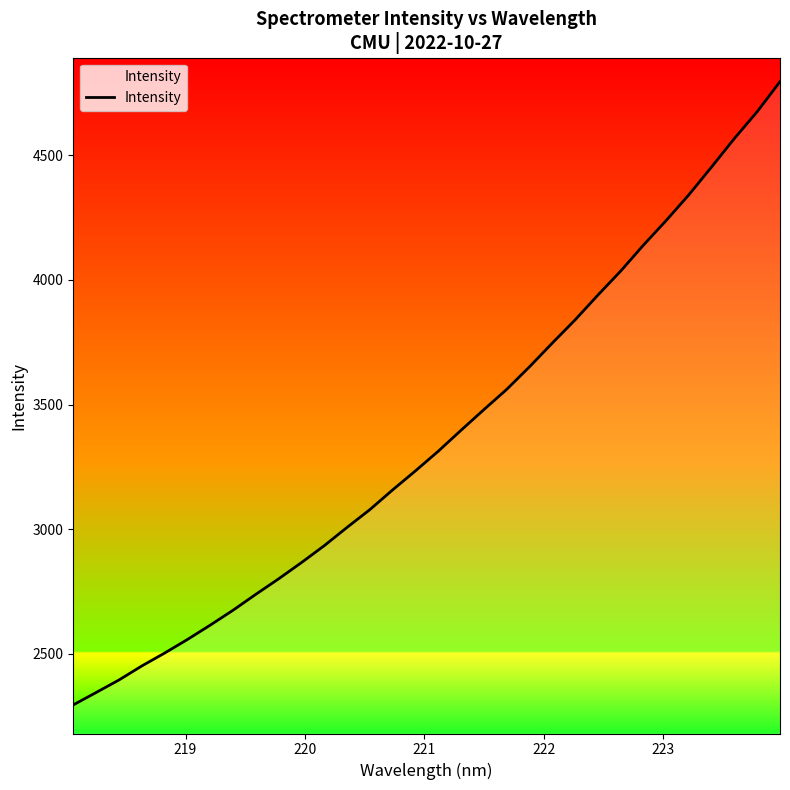

What is the difference between the second highest and second lowest values?

2331.0